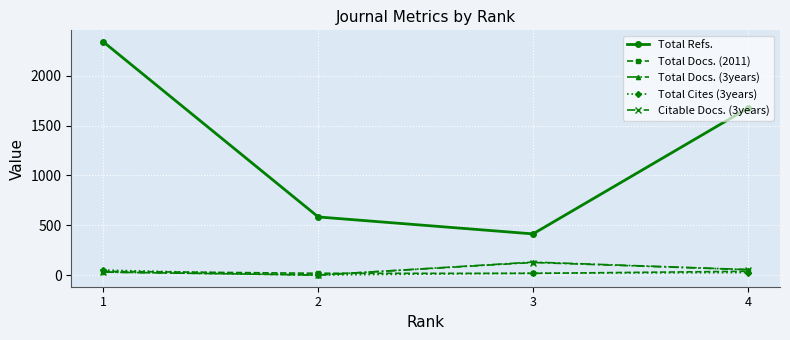

Which series has the largest total across all categories?

Total Refs.